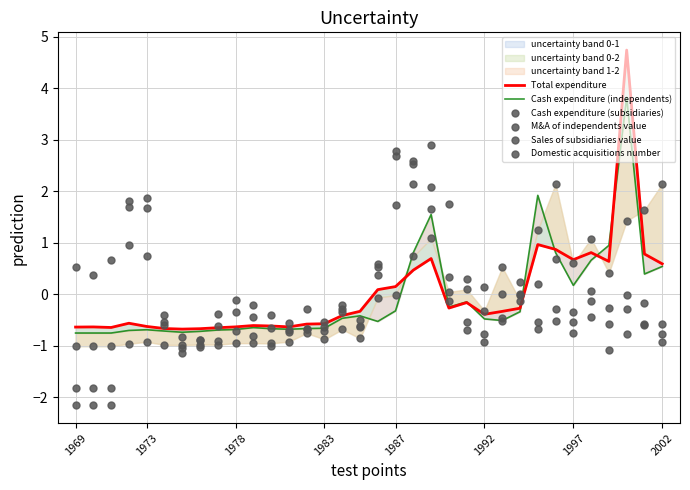

Is the value of Cash expenditure (independents) at 27 greater than the value of Cash expenditure (subsidiaries) at 20?

No